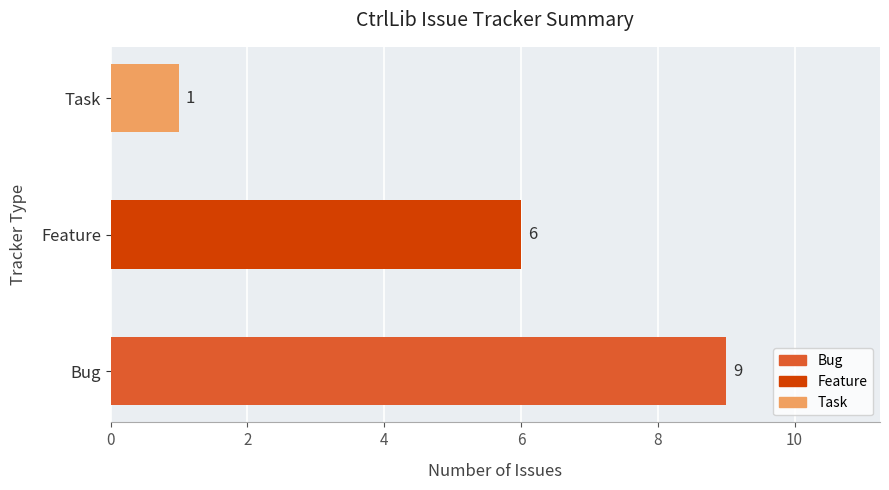

What is the sum of all values?

16